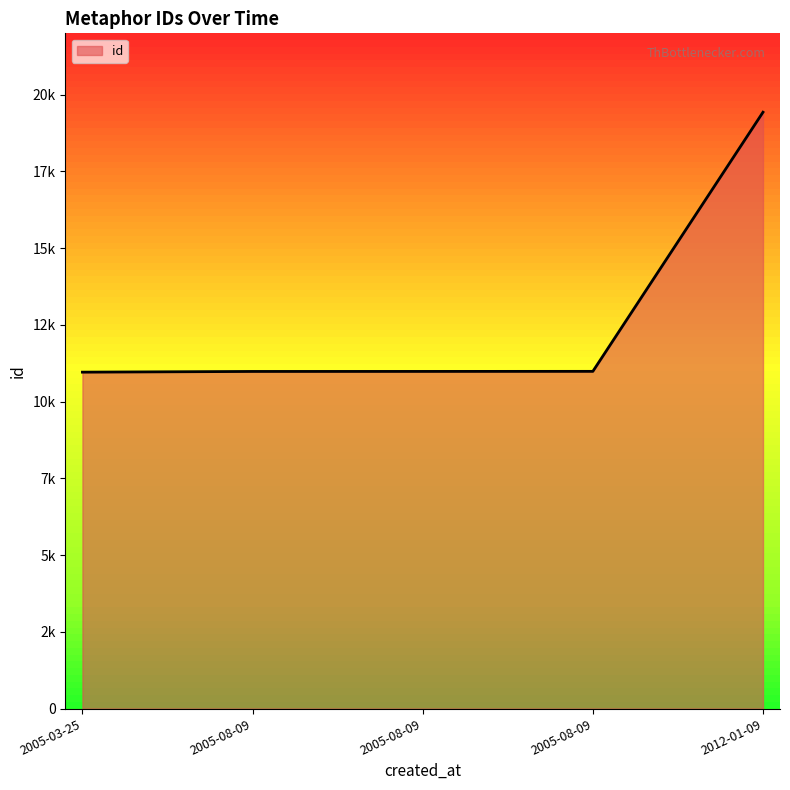

What is the change in value from 2005-03-25 to 2005-08-09?

+26